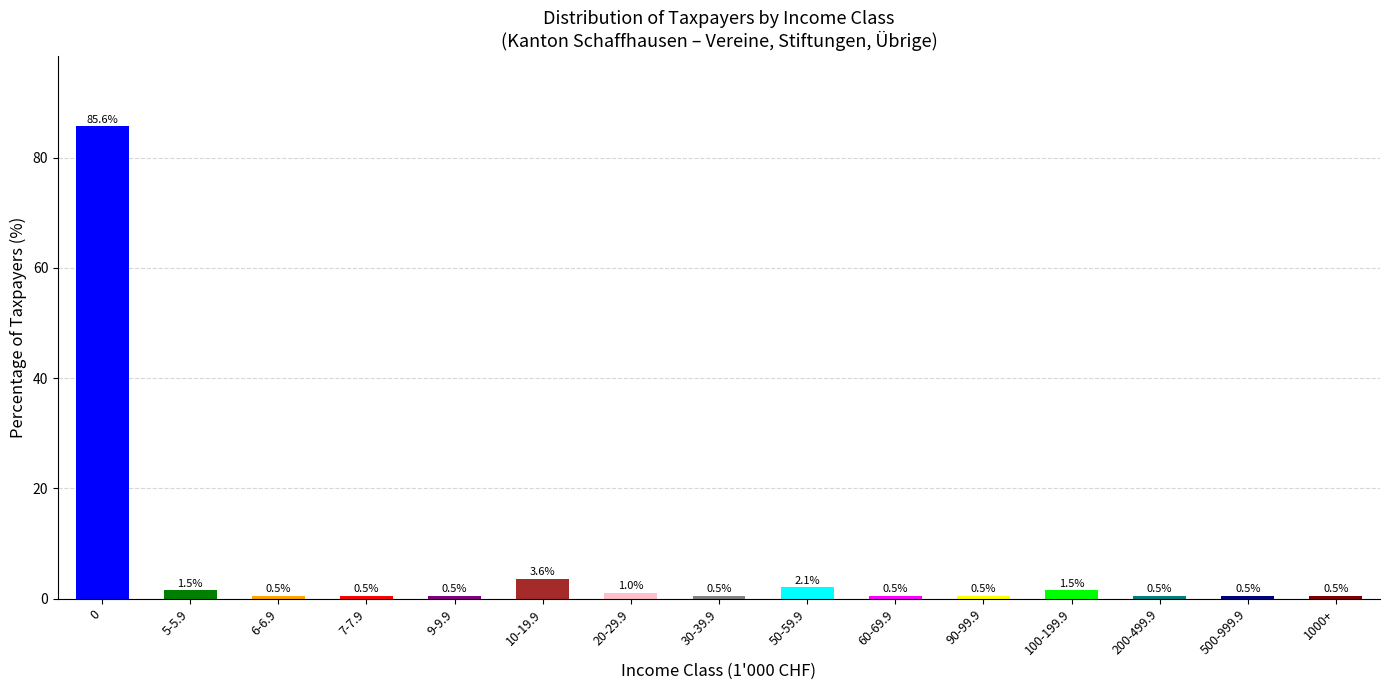

What is the greatest value displayed?

85.6